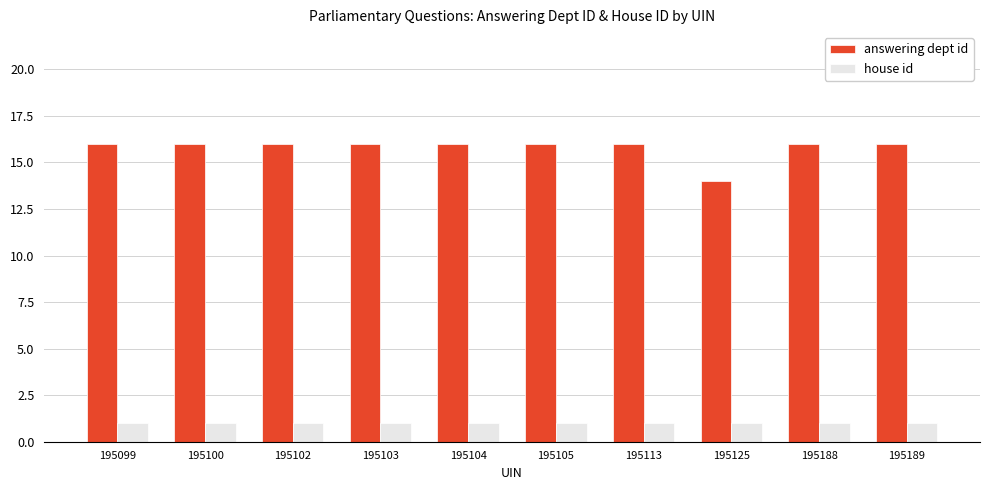

Which series has the largest range (max minus min)?

answering dept id